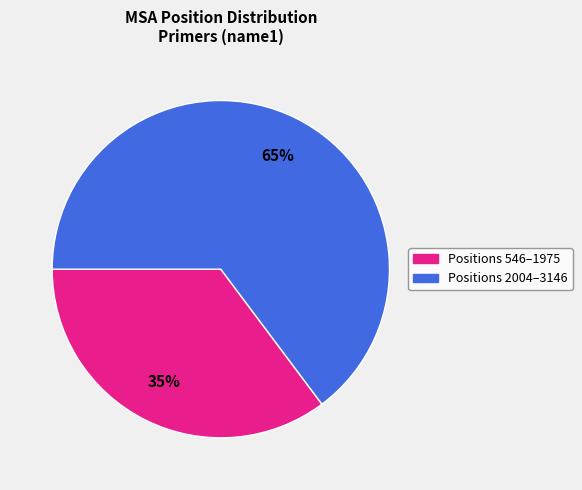

To the nearest percent, what is the average slice percentage?

50%